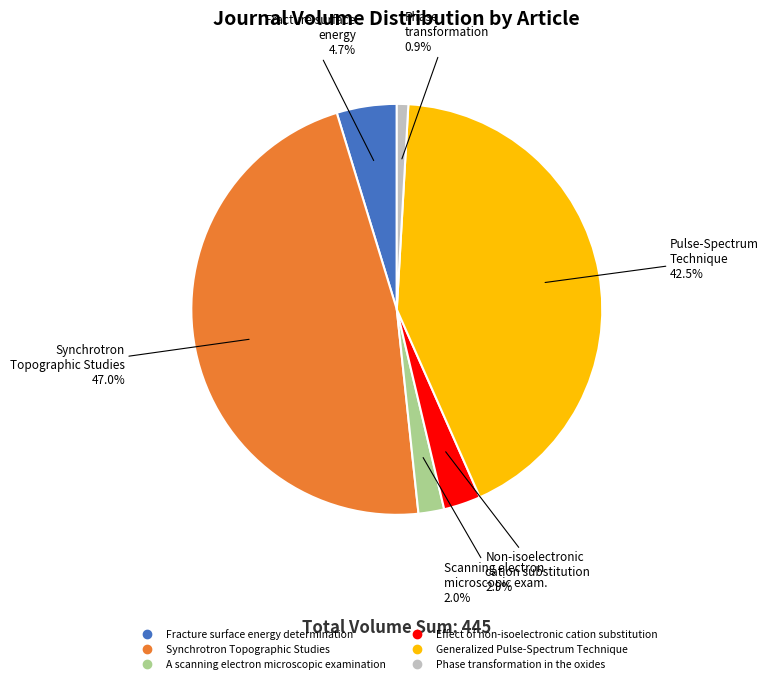

How many slices are in this pie chart?

6